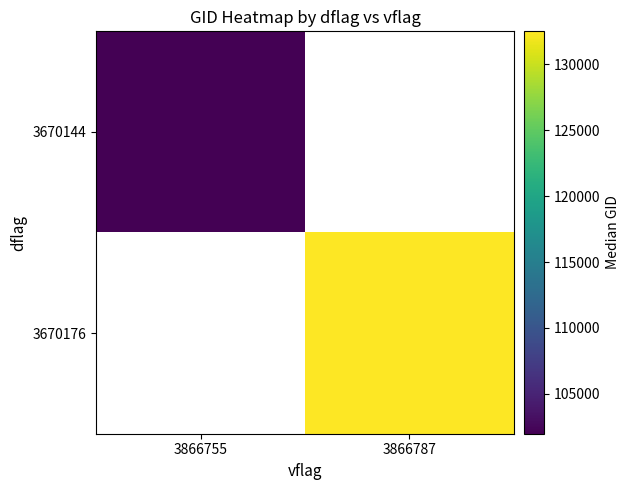

What is the maximum value for 3670144?

101986.0